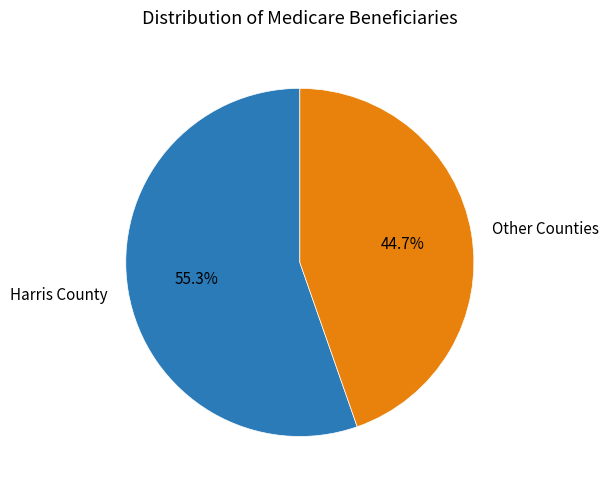

Which slice is the largest?

Harris County